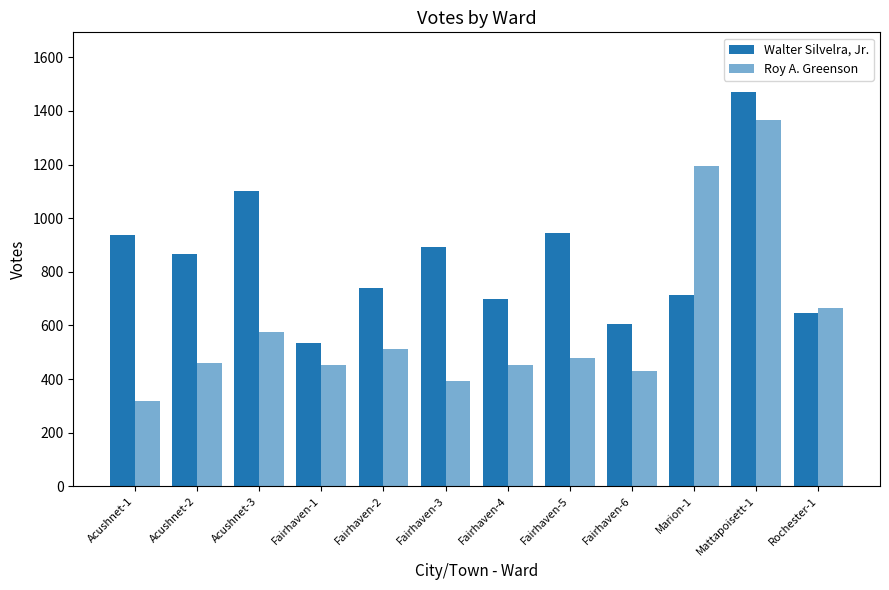

How many groups of bars are there?

12